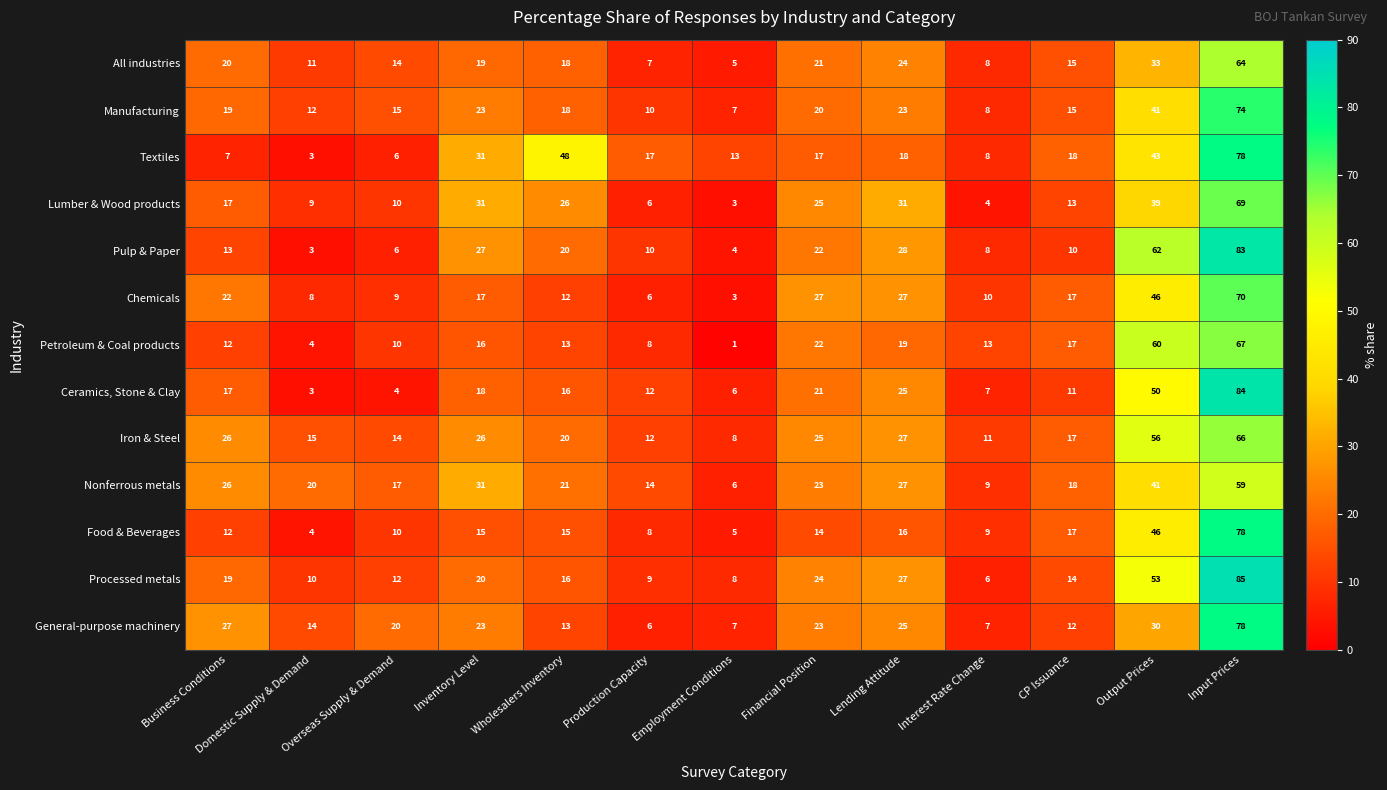

Is it true that Ceramics, Stone & Clay equals 32 at Input Prices?

False